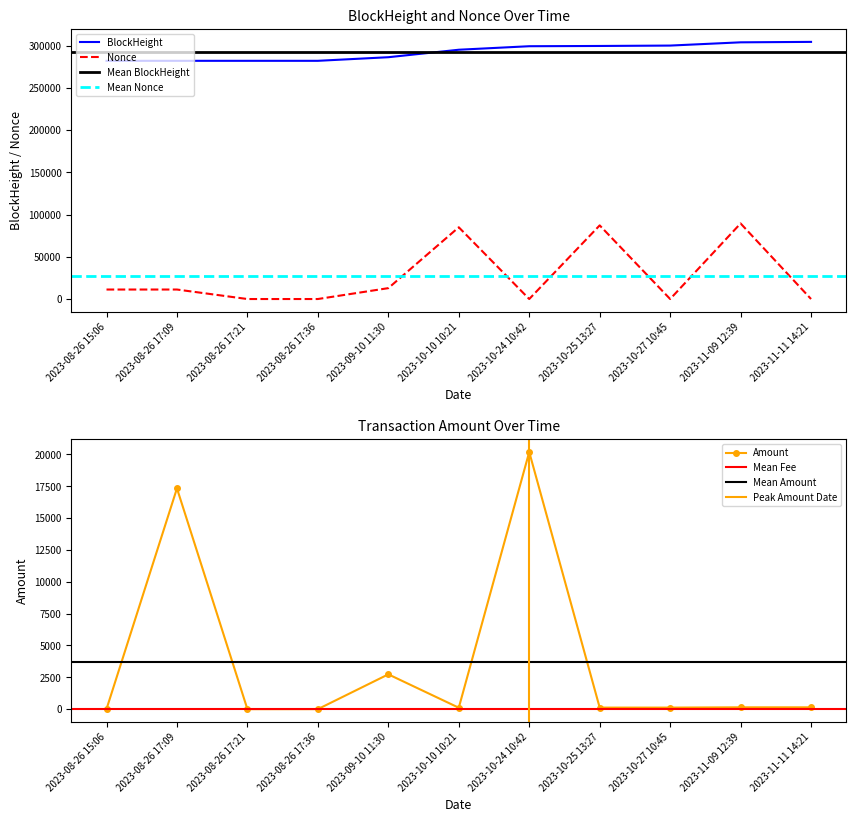

Rank the series by their maximum value, from highest to lowest.

BlockHeight, Nonce, Amount